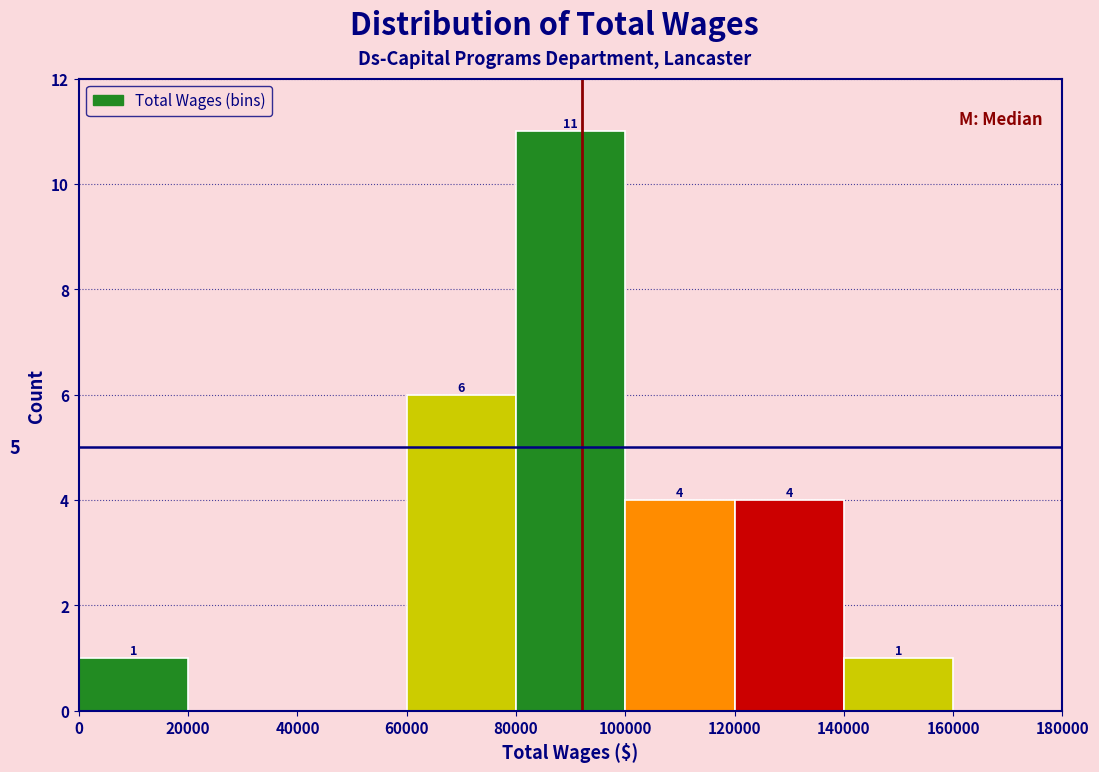

Which range on the x-axis has the tallest bar?

80000 to 100000